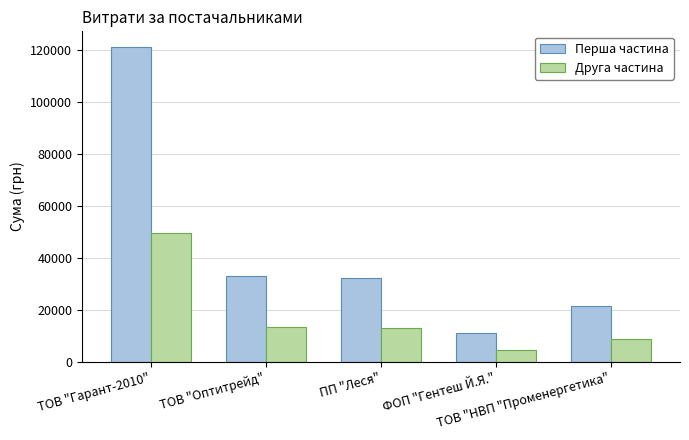

How many categories are shown in the chart?

5